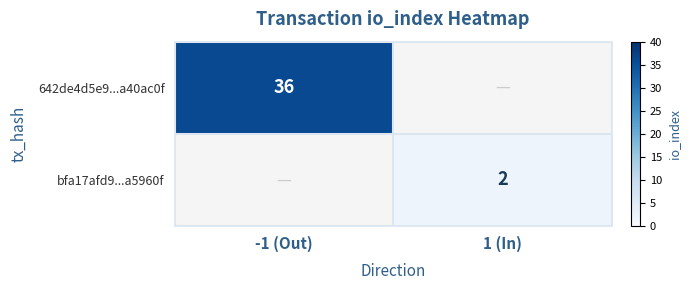

True or false: bfa17afd9...a5960f has a value of 3 at 1 (In).

False